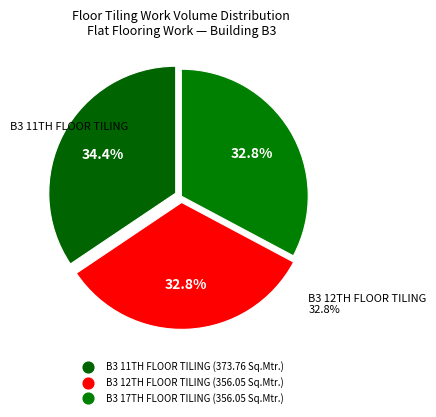

Which category has the biggest portion of the pie?

B3 11TH FLOOR TILING